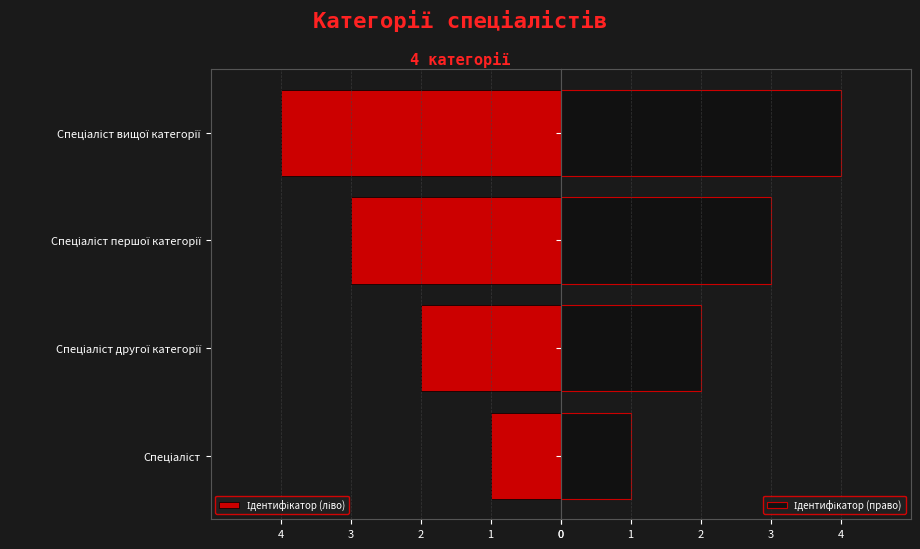

What is the value of the Ідентифікатор (право) bar at the 1st from the left?

1